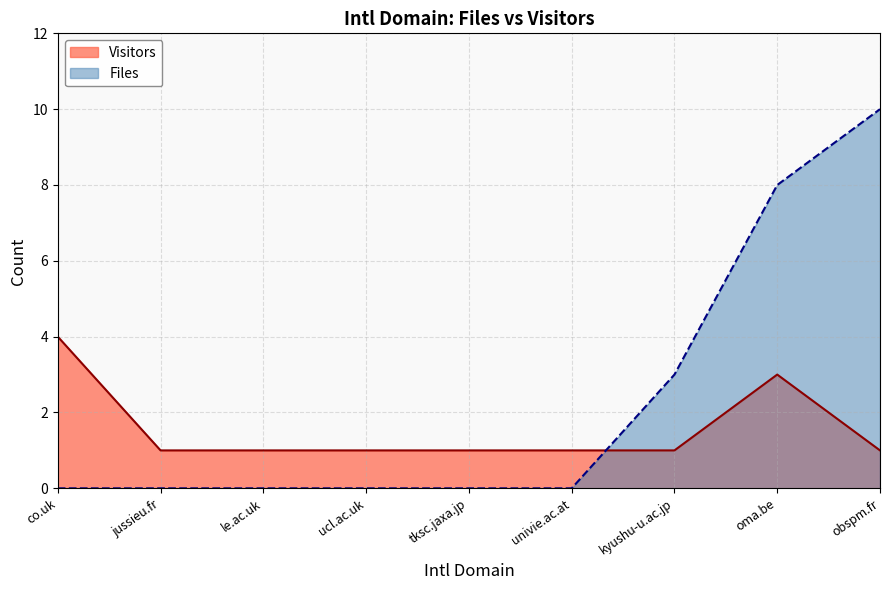

What is the sum of all Files values?

21